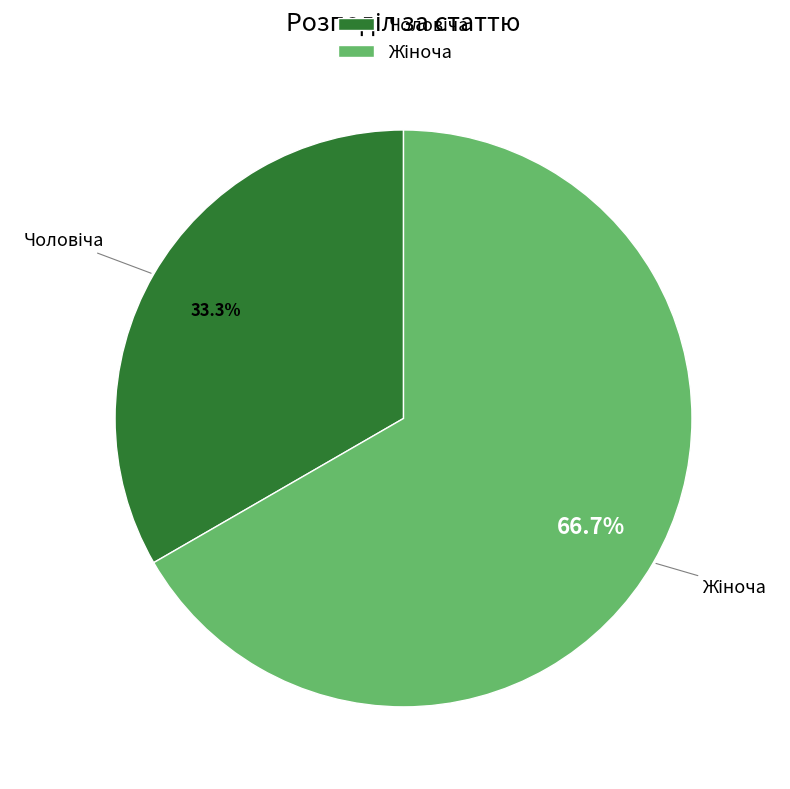

Does any single category account for the majority?

Yes